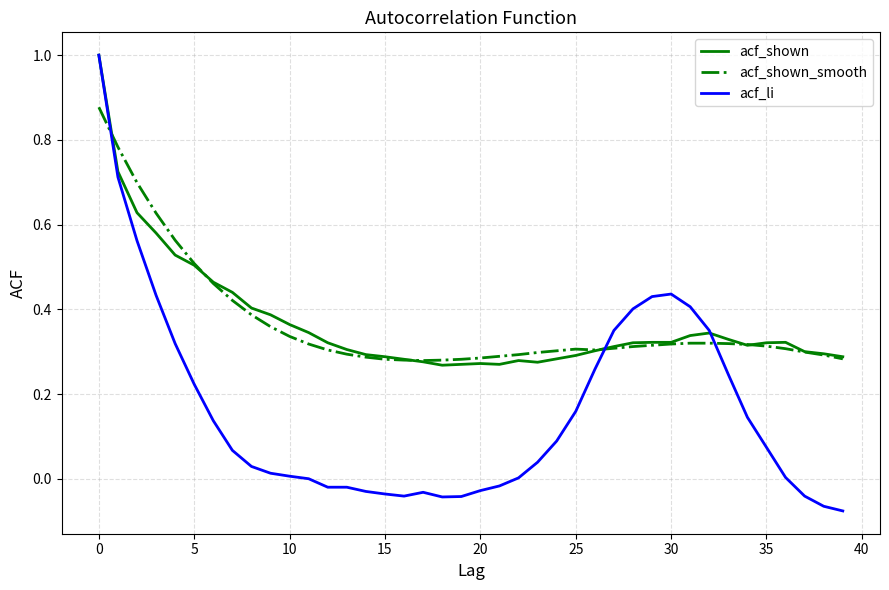

What is the maximum value for acf_li?

1.0